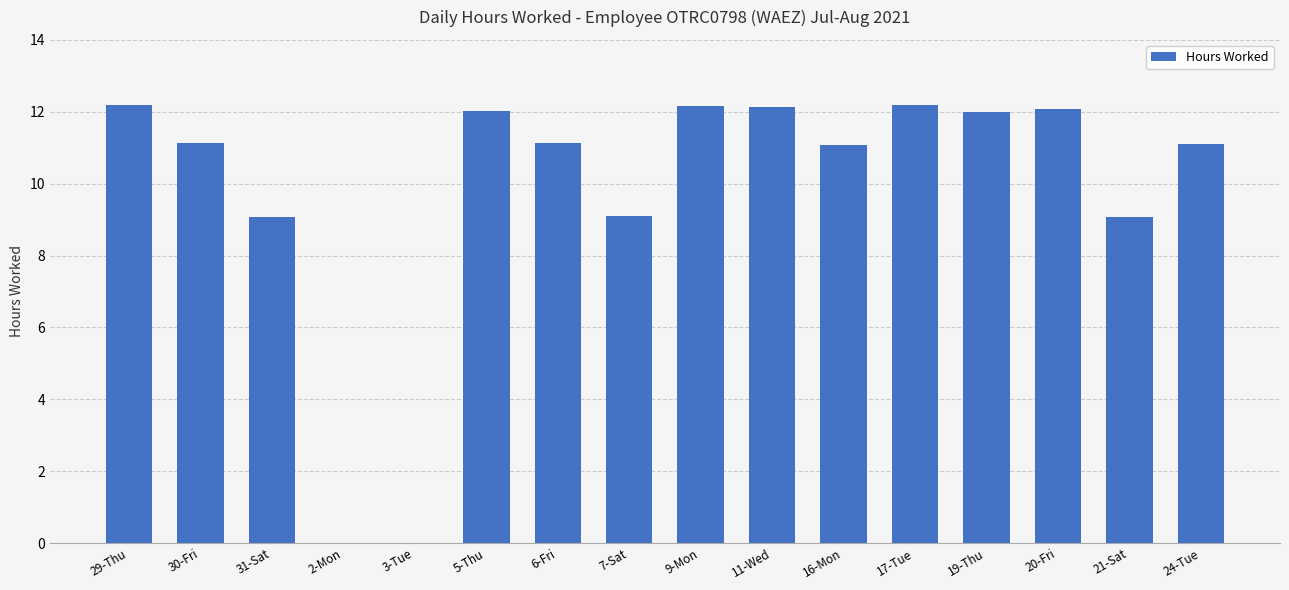

How many categories are shown in the chart?

16